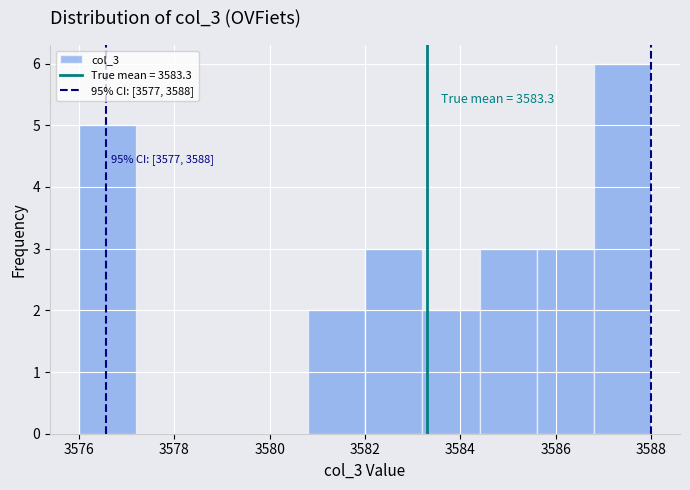

Over which range of the x-axis is the bar tallest?

3586.8 to 3588.0